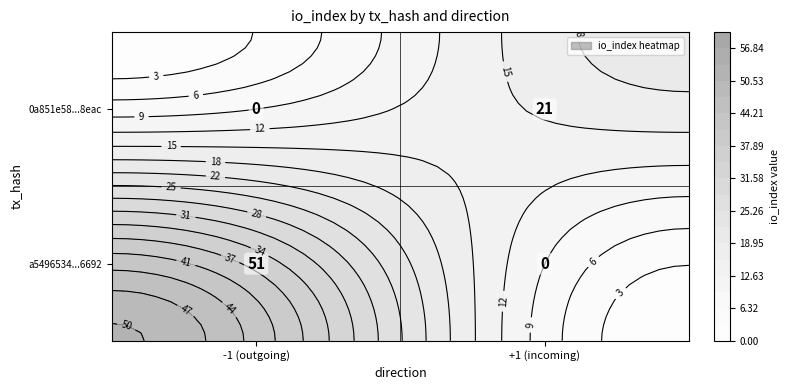

At io_index, list the series in order from largest to smallest.

a5496534dd9c160cda9f3af5167ce68e5856692, 0a851e58de70d6ec9ad064b46a4fd5b8c568eac